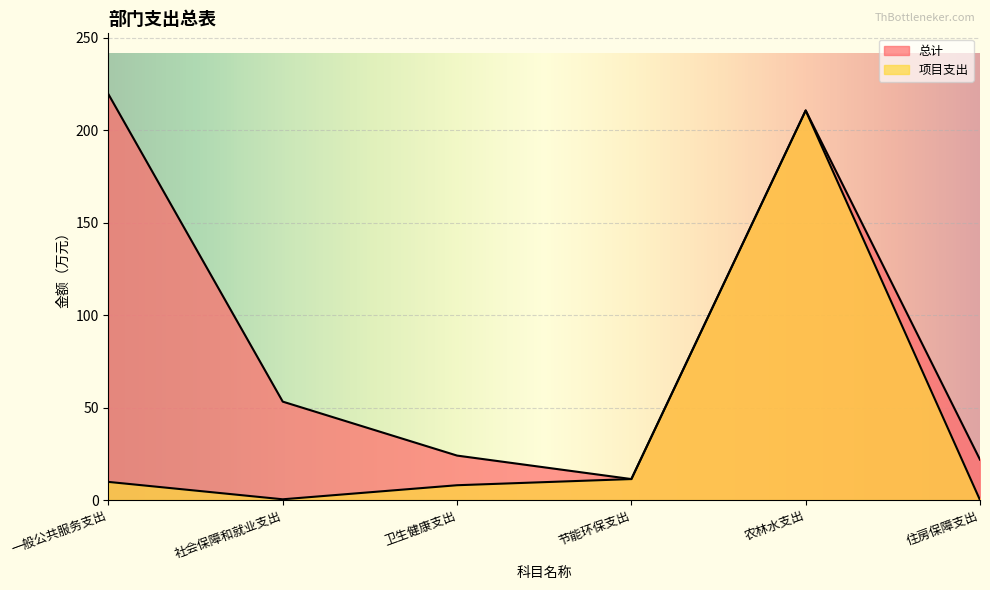

The value of 项目支出 at 社会保障和就业支出 is 0.1. True or false?

False